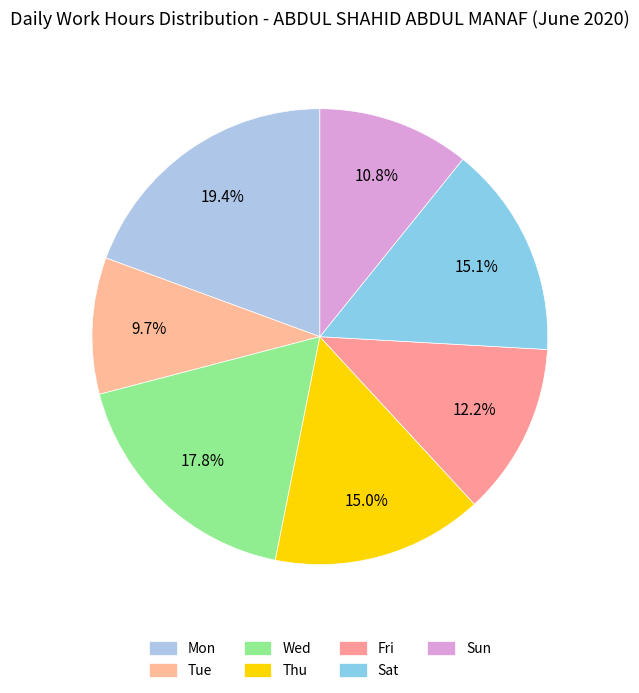

Combined, what portion of the pie is Tue and Wed?

27.5%